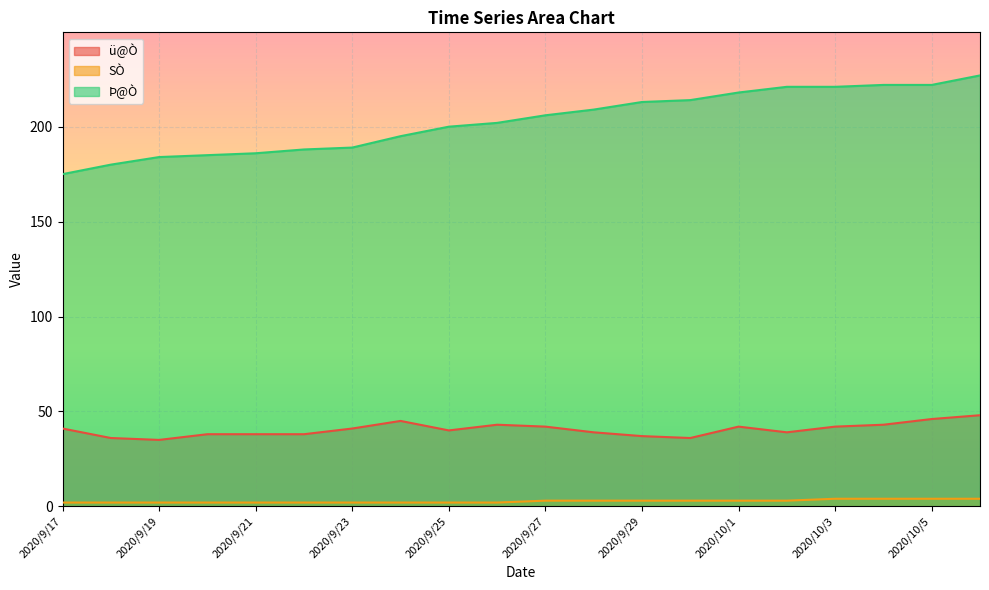

True or false: Þ@Ò has more than 2 points higher than both neighbors.

False